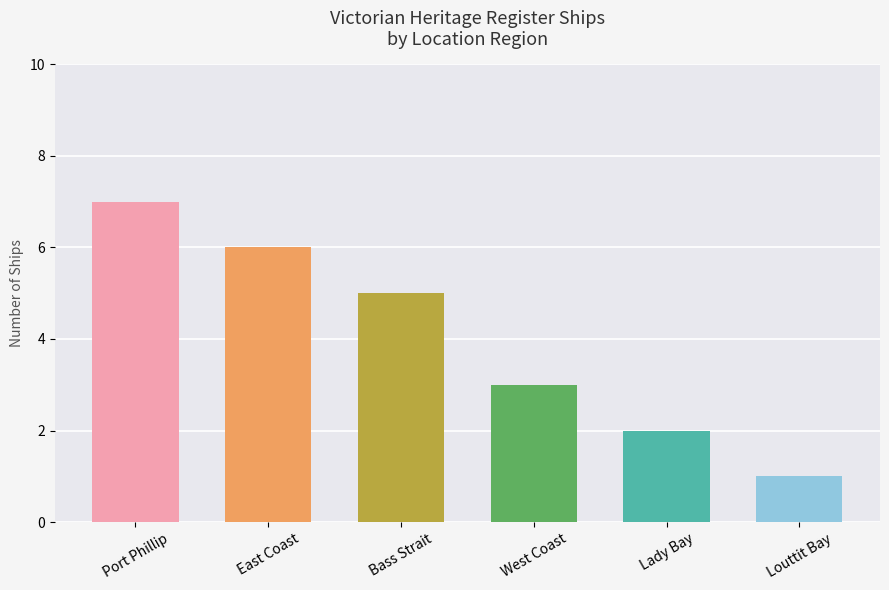

How many series are shown in this chart?

1